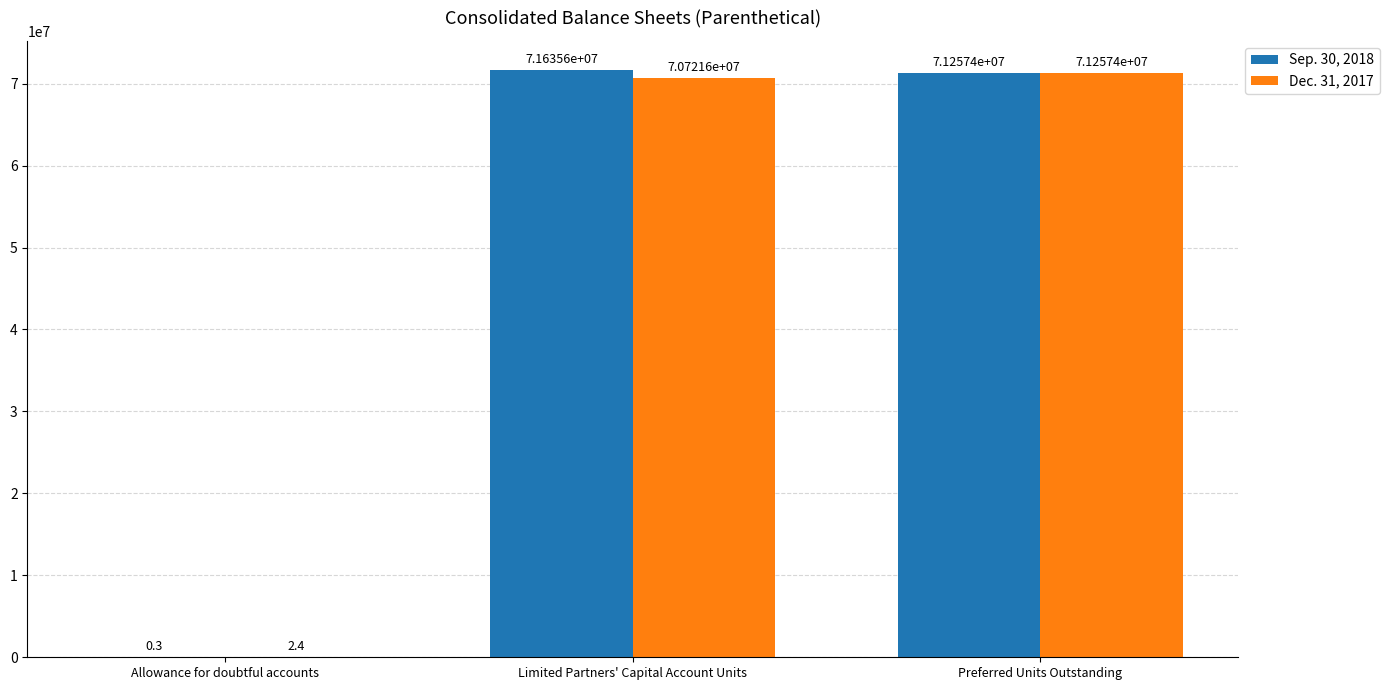

Reading left to right, extract all data points from this chart.

Sep. 30, 2018: 0.3	71635616.0	71257445.0
Dec. 31, 2017: 2.4	70721563.0	71257445.0